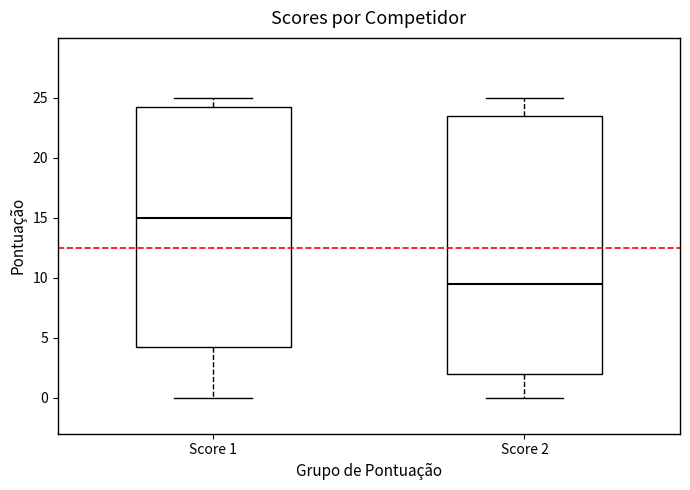

Reading left to right, transcribe this box plot: for each box, give where its median line is, the range the box spans, and where its two whiskers end, as read against the y-axis. The values are not printed on the chart, so give them approximately, as read against the axis.

Score 1: median 15.0, box 4.5 to 24.5, whiskers 0.0 to 25.0
Score 2: median 9.5, box 2.0 to 23.5, whiskers 0.0 to 25.0